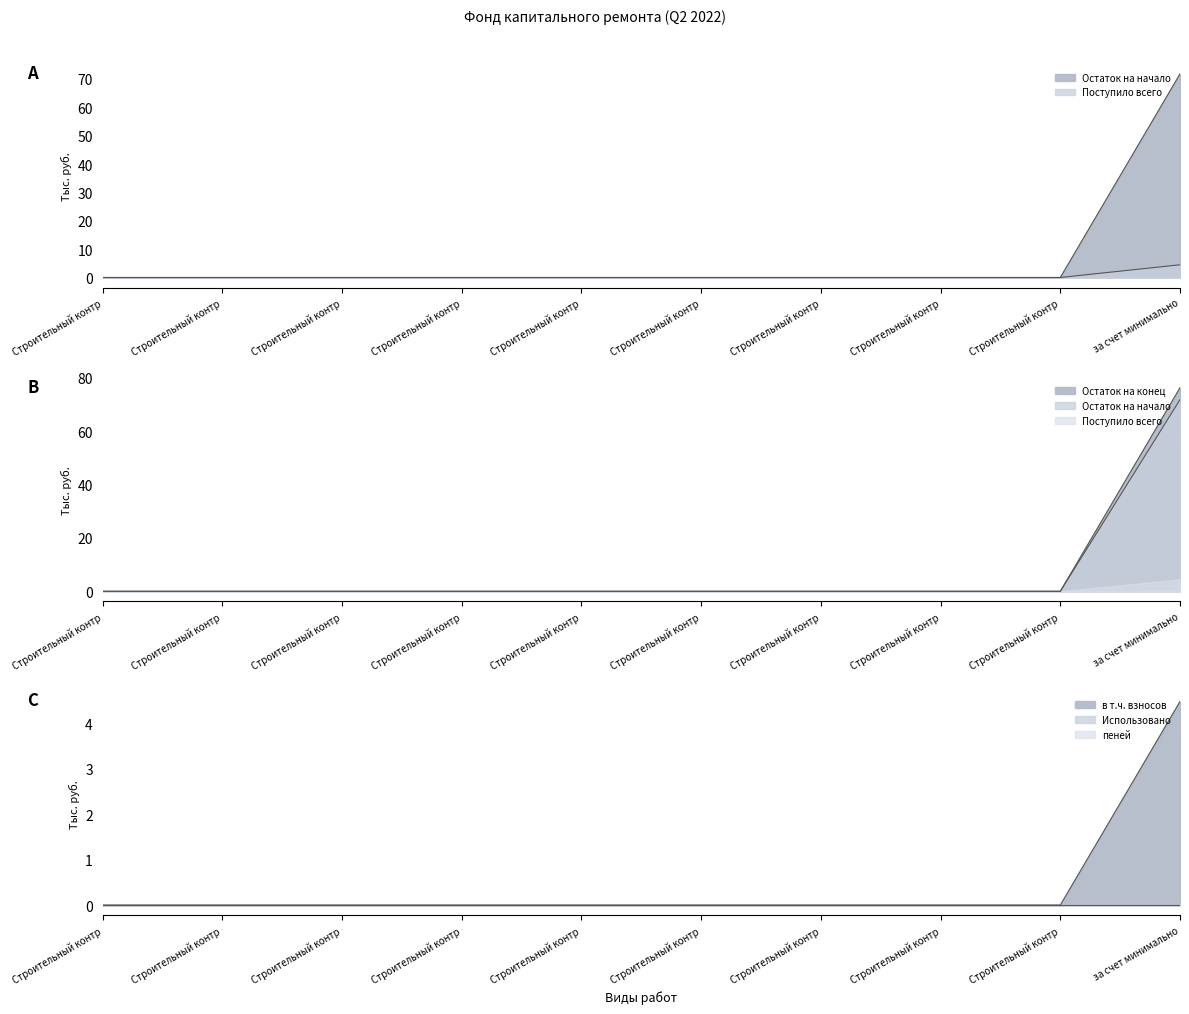

At which category does the chart reach its peak across all series?

за счет минимально